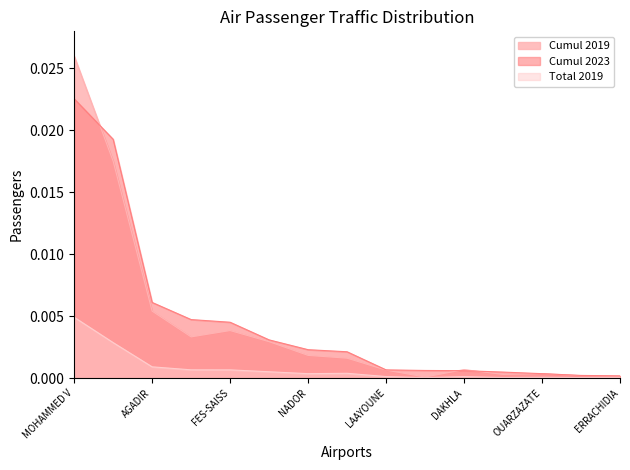

True or false: Total 2019 and Cumul 2023 intersect in this chart.

False